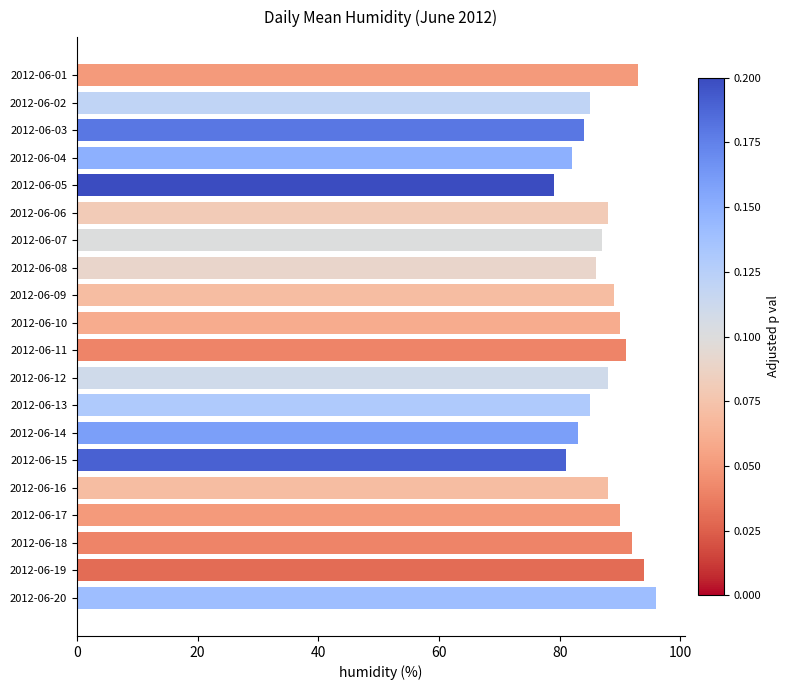

What is the sum of all values?

1751